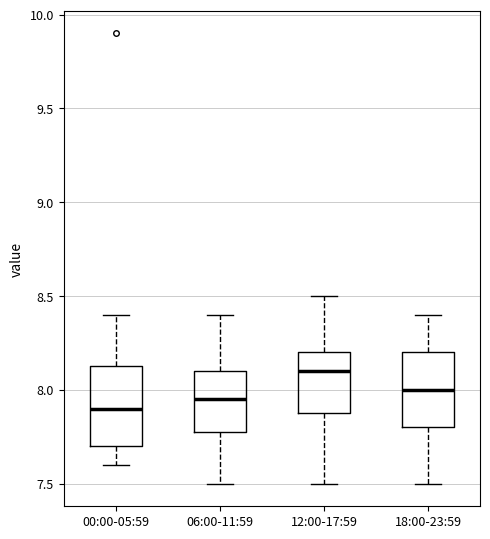

Which box has the highest median line?

12:00-17:59